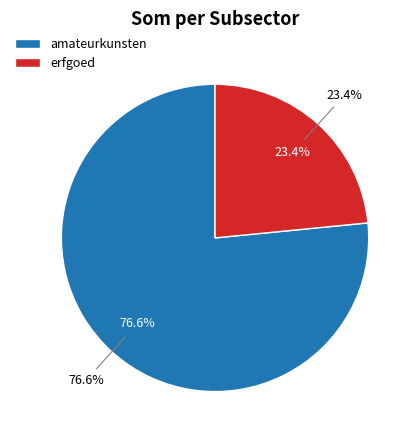

Which slice is the largest?

amateurkunsten